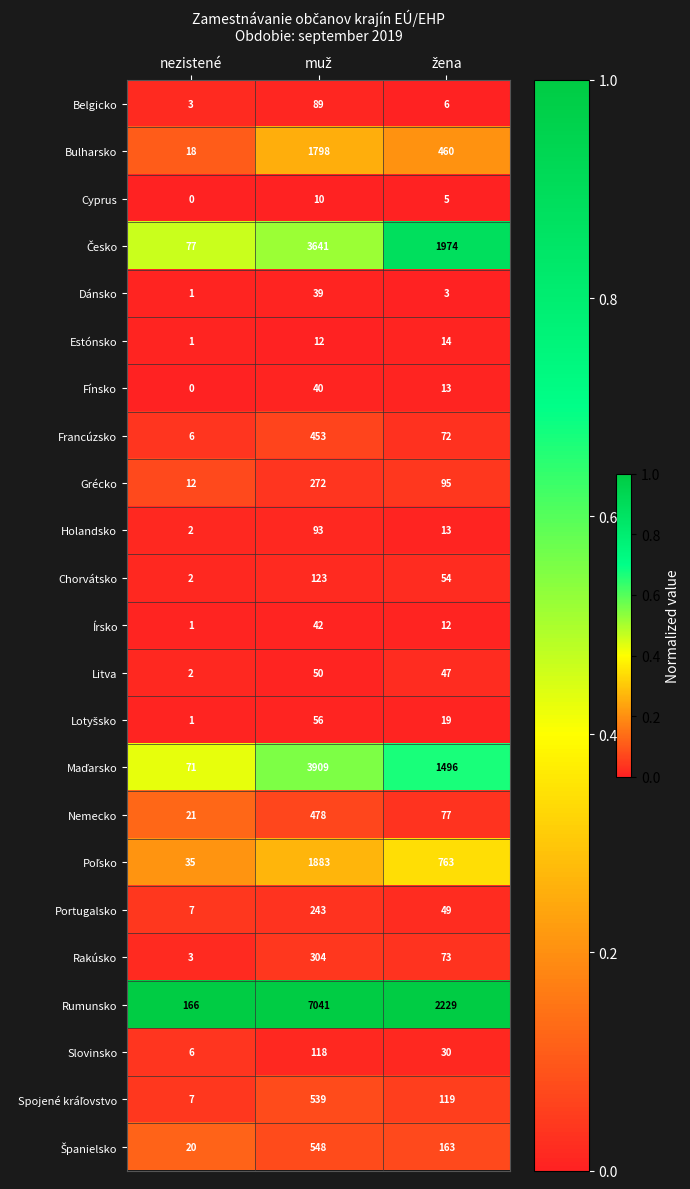

Which series has the largest total across all categories?

Rumunsko